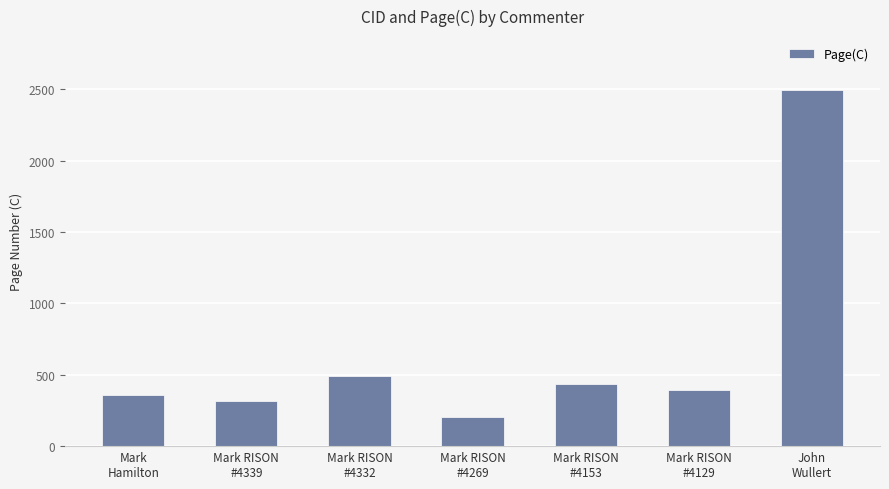

What position from the right is Mark RISON
#4339?

6